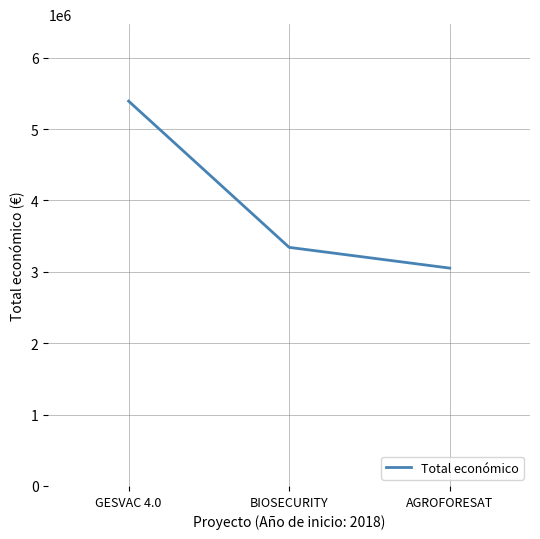

Reading left to right, what are all the values shown in this chart?

5390598	3342252	3051573